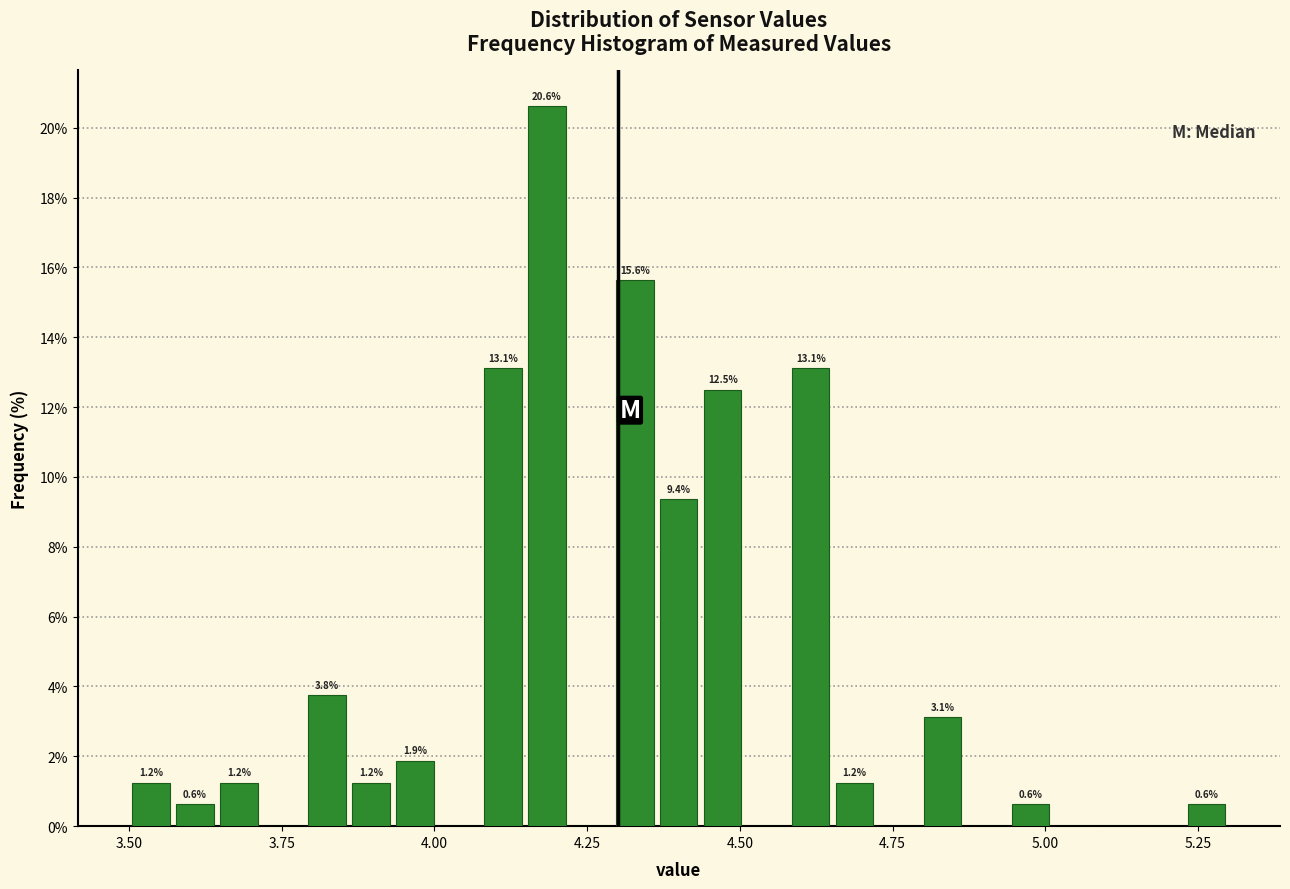

Around what value on the x-axis is the tallest bar? Give the approximate position of its centre, as read against the axis.

4.20